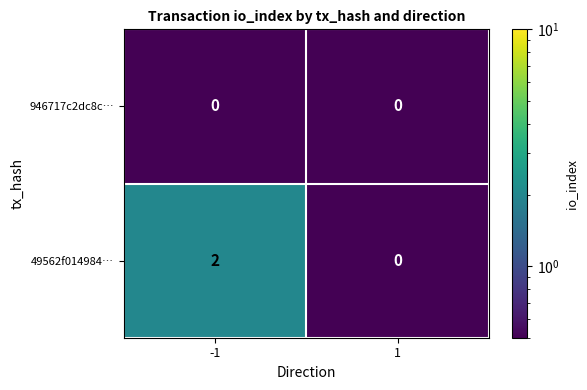

Reading left to right, list all the values displayed in this chart.

946717c2dc8c…: 0	0
49562f014984…: 2	0